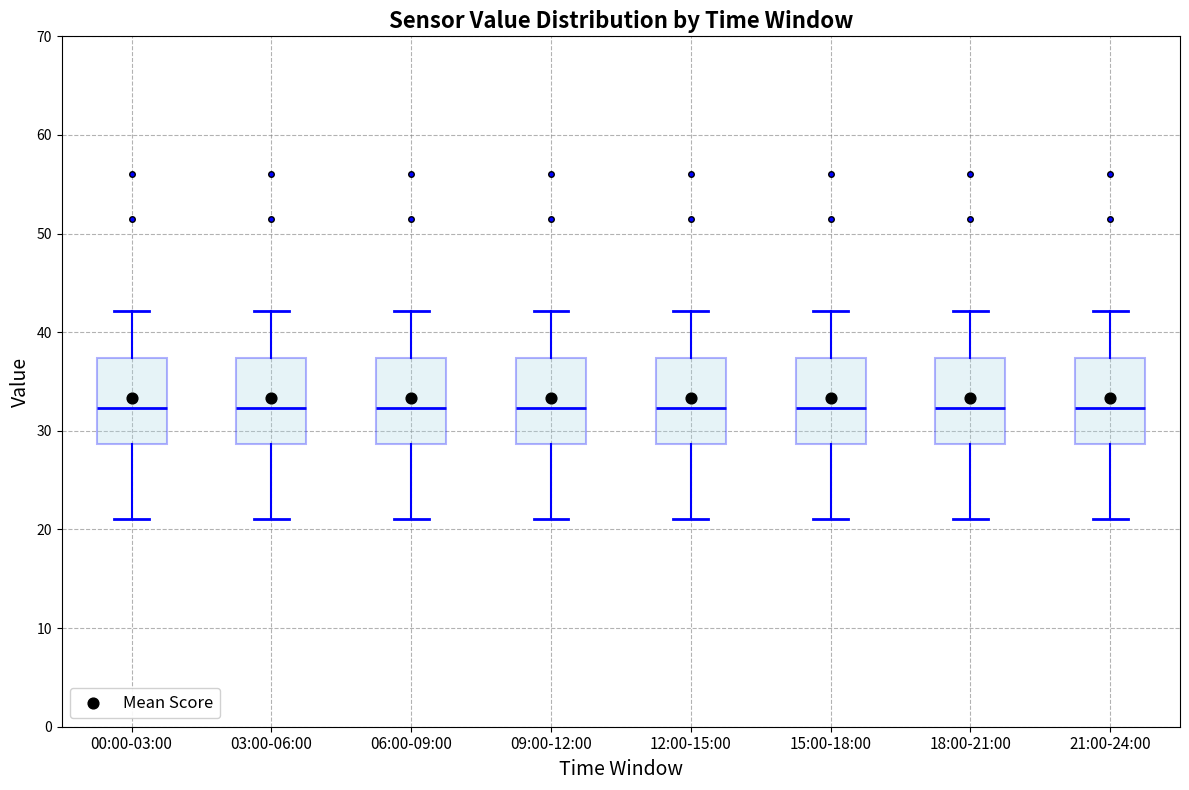

Where is the lower edge of the box for 06:00-09:00 on the y-axis? The values are not printed on the chart, so give them approximately, as read against the axis.

29